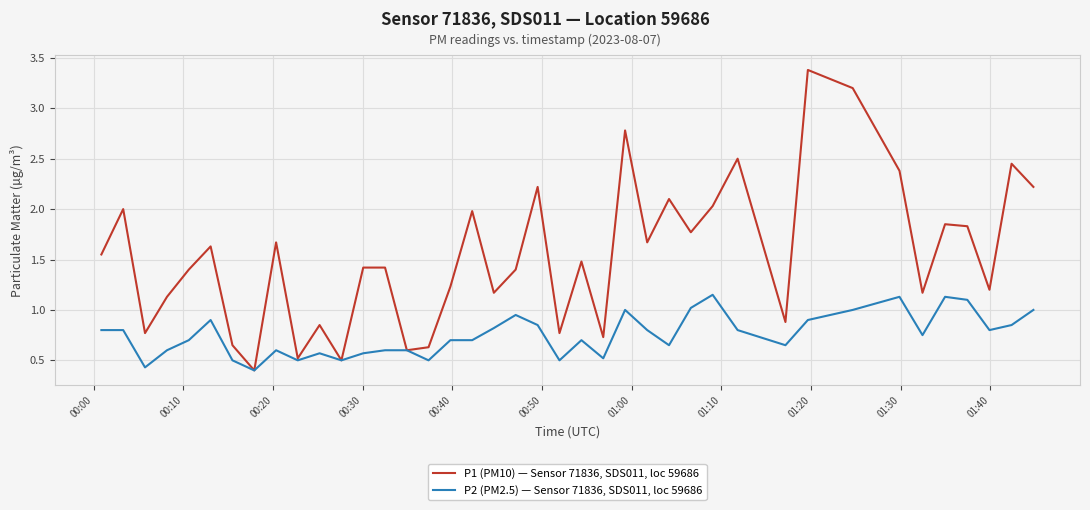

What is the minimum value shown in the chart?

0.4